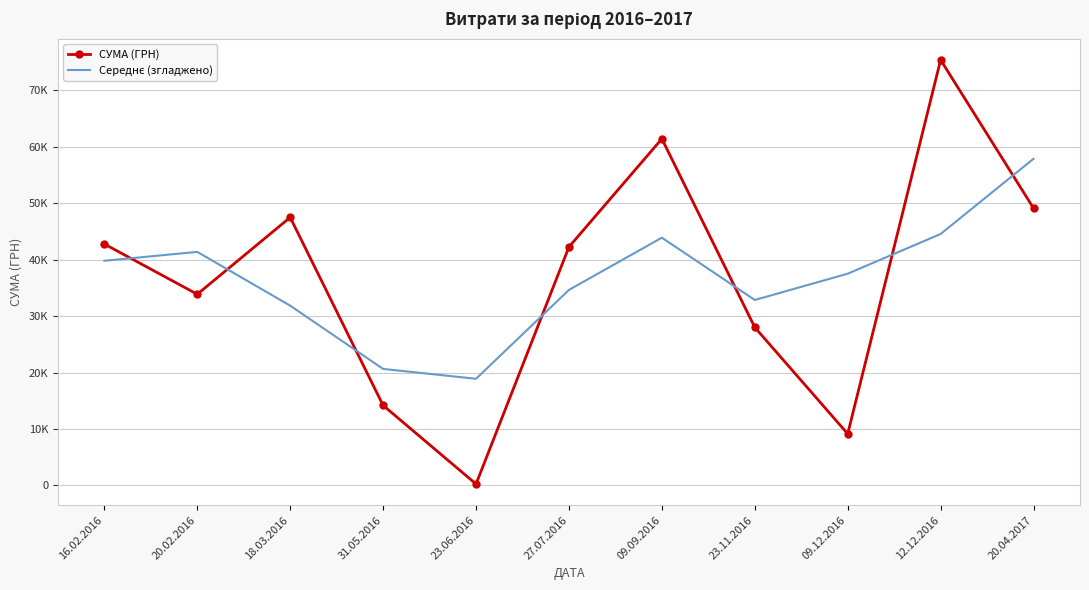

True or false: Середнє (згладжено) and СУМА (ГРН) cross at least once.

True